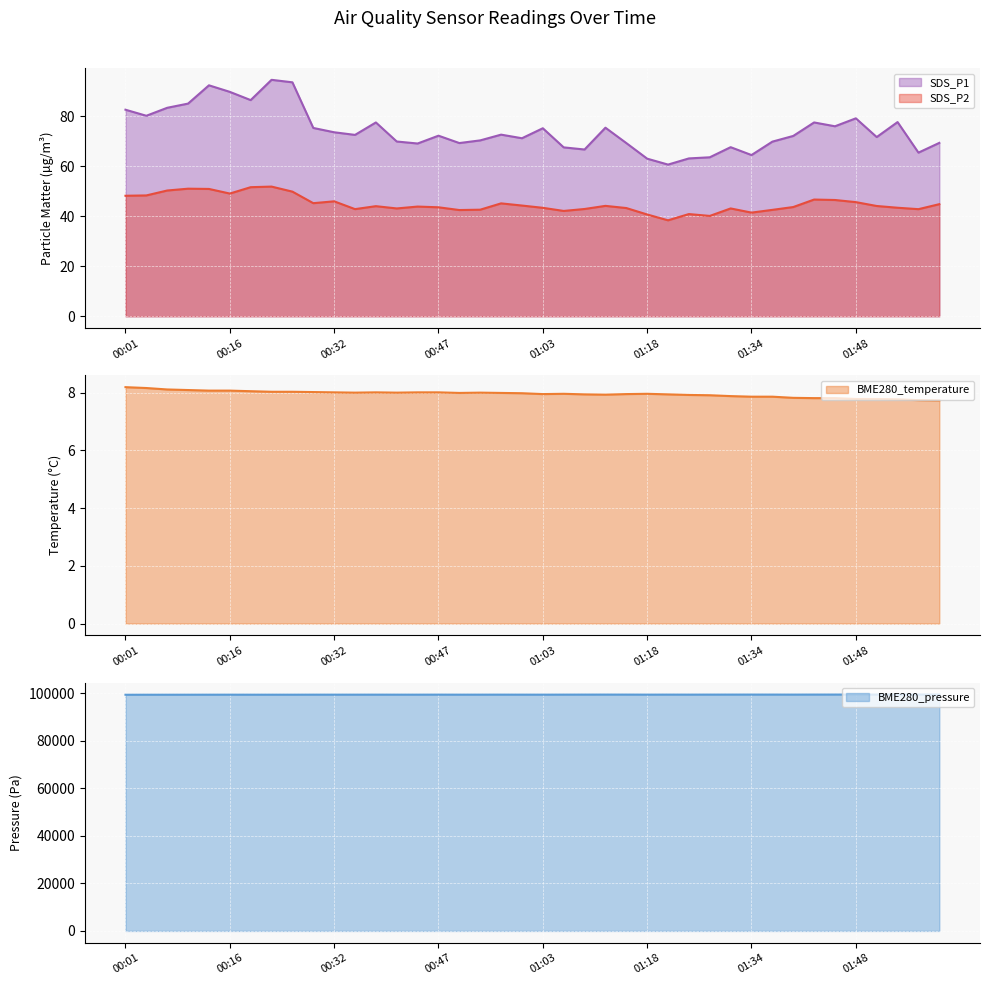

True or false: BME280_temperature and BME280_pressure cross at least once.

False